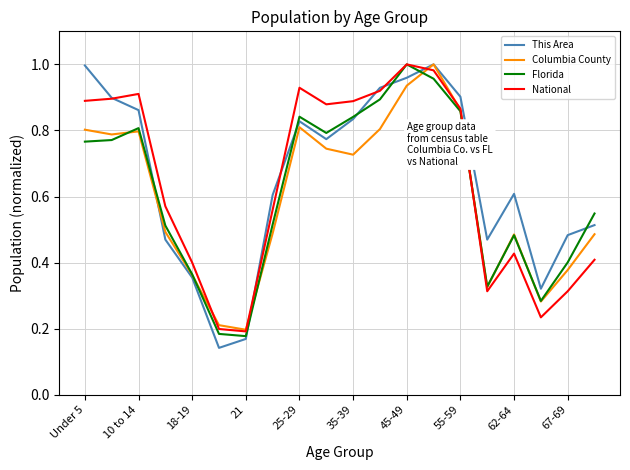

Which series has the largest range (max minus min)?

This Area